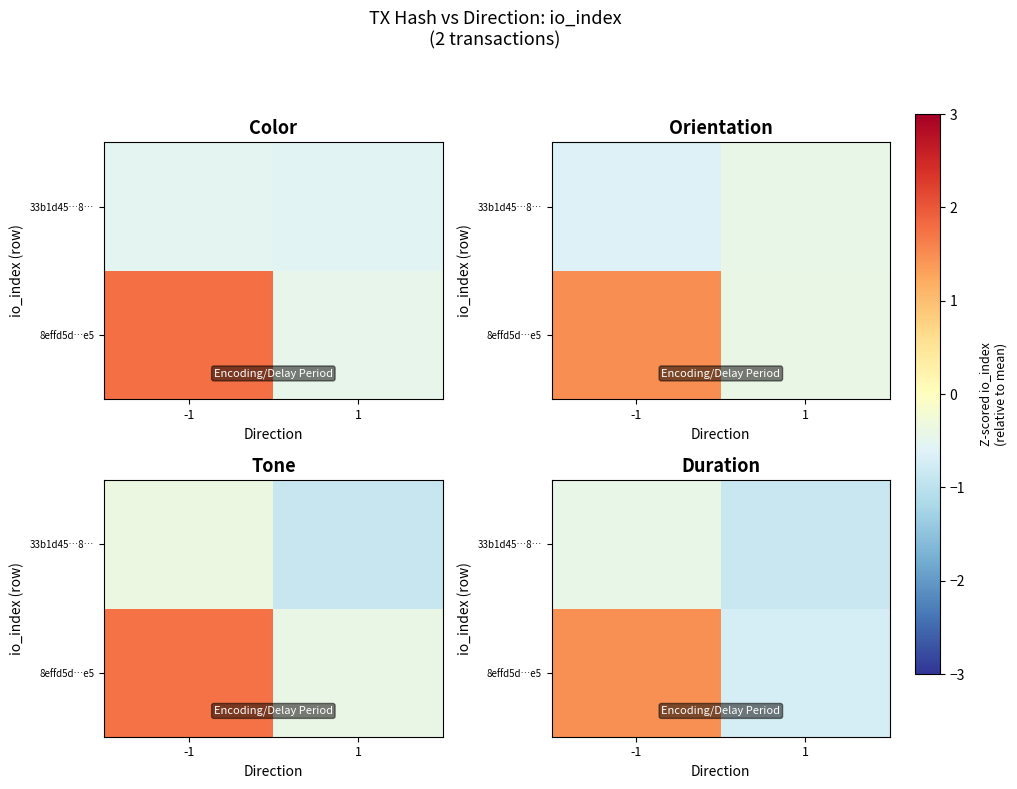

True or false: row_0 has a value of 2.5 at -1.

False